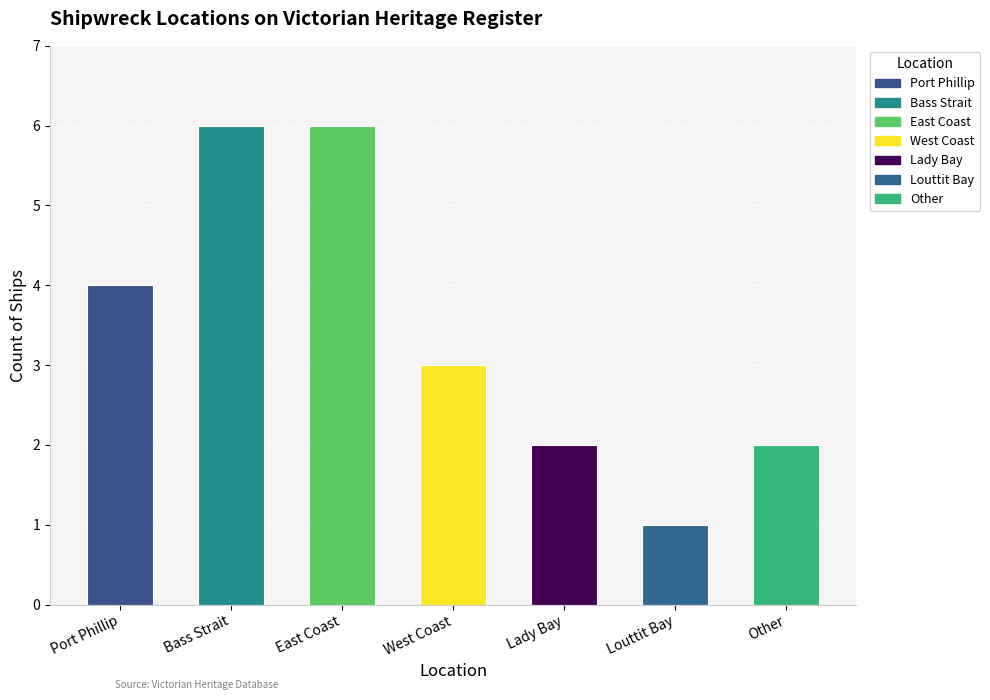

What is the sum of all values?

24